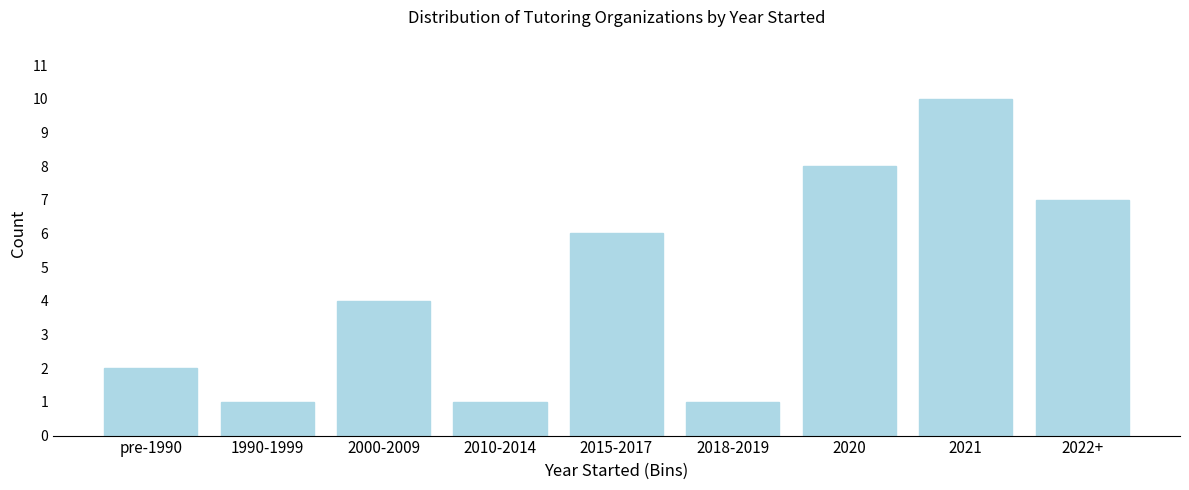

Reading left to right, what are all the values shown in this chart?

2	1	4	1	6	1	8	10	7